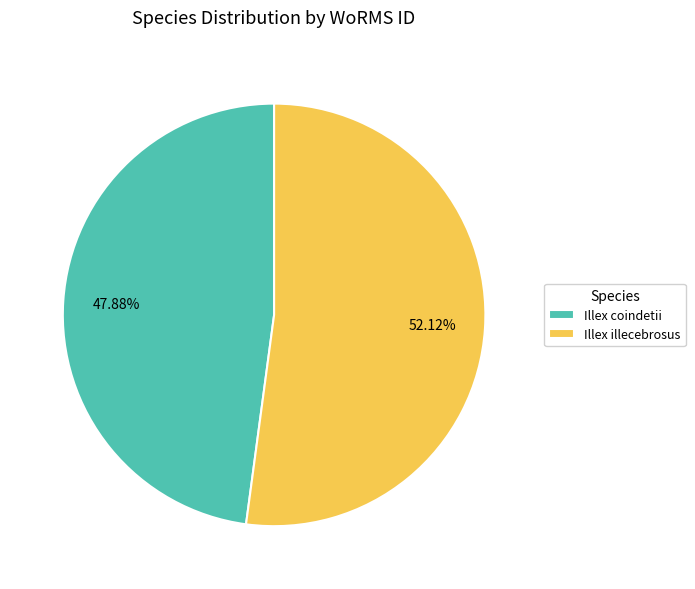

To the nearest percent, what portion does Illex illecebrosus represent?

52%